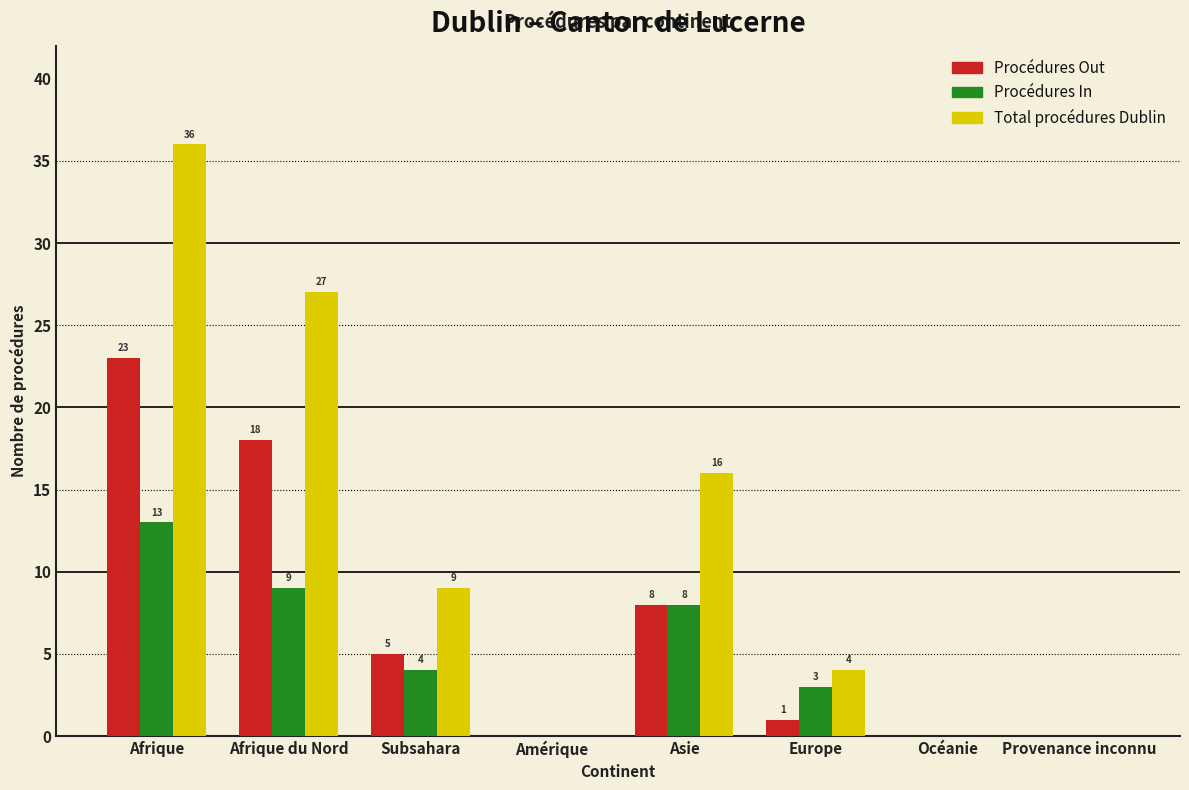

Reading left to right, transcribe all the data shown in this chart.

Procédures Out: Afrique=23	Afrique du Nord=18	Subsahara=5	Amérique=0	Asie=8	Europe=1	Océanie=0	Provenance inconnu=0
Procédures In: Afrique=13	Afrique du Nord=9	Subsahara=4	Amérique=0	Asie=8	Europe=3	Océanie=0	Provenance inconnu=0
Total procédures Dublin: Afrique=36	Afrique du Nord=27	Subsahara=9	Amérique=0	Asie=16	Europe=4	Océanie=0	Provenance inconnu=0